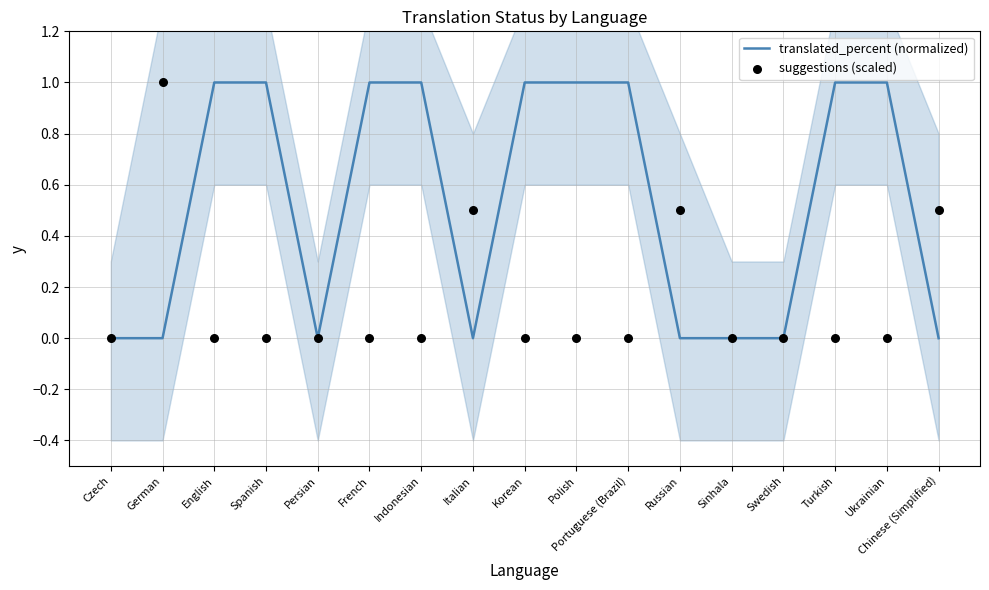

What are all the series names shown in the legend?

translated_percent (normalized), suggestions (scaled)